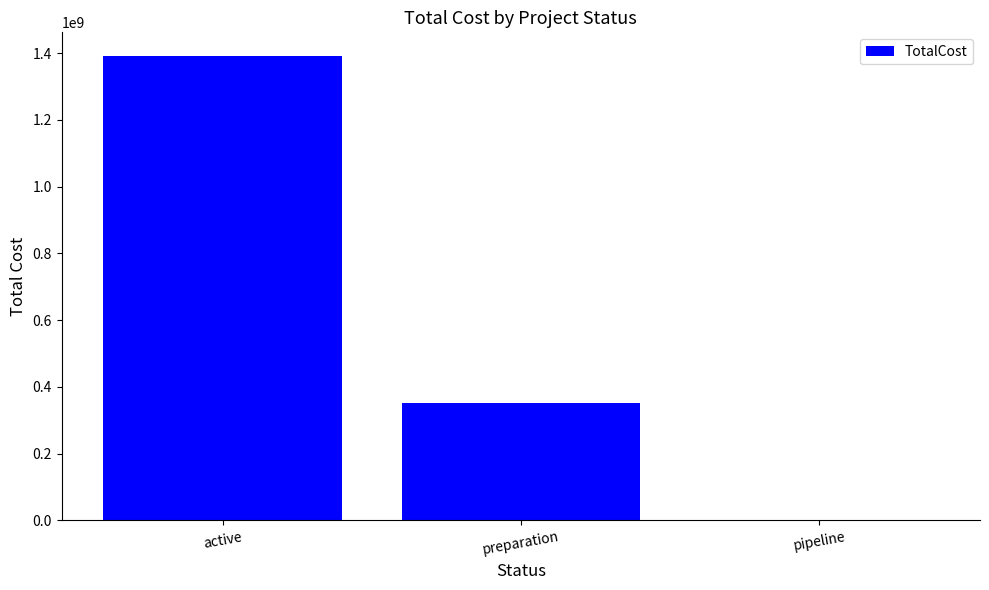

What is the average value?

581677107